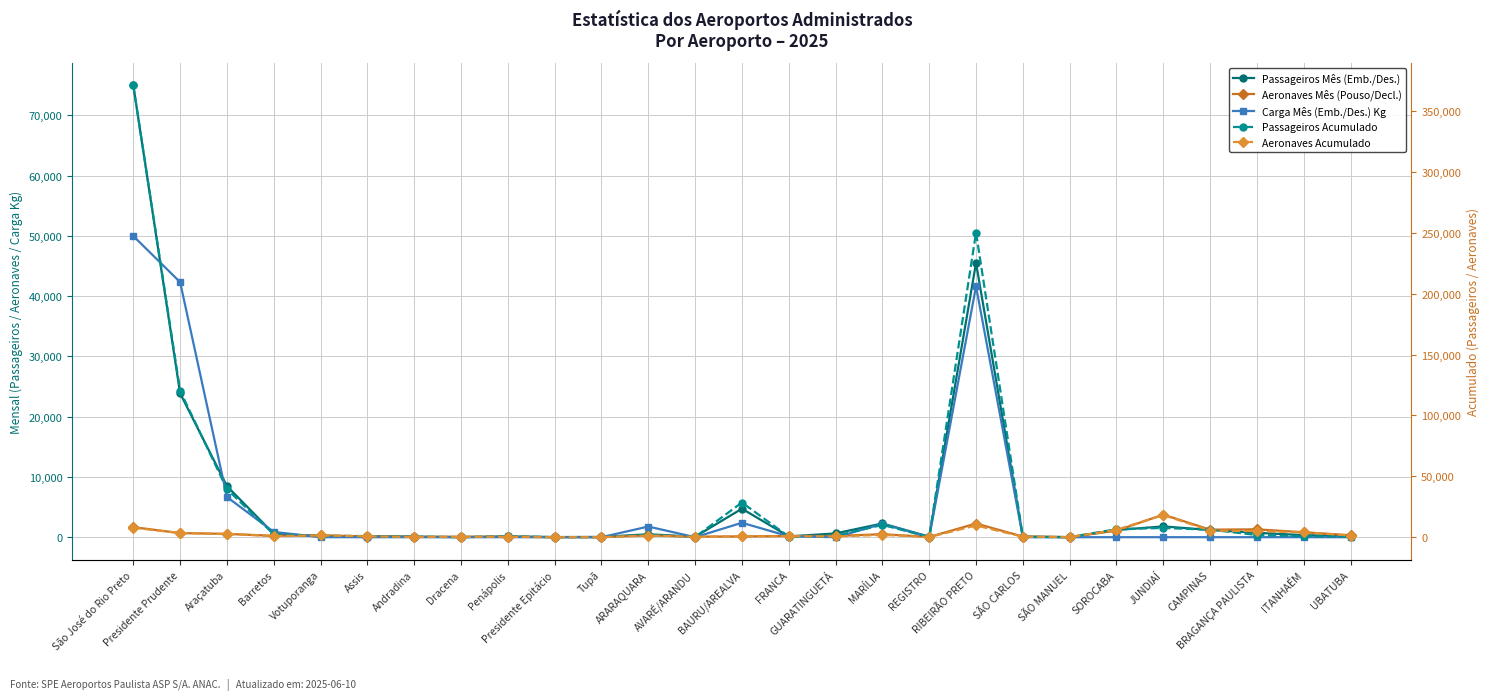

Between Penápolis and CAMPINAS, which is larger?

CAMPINAS